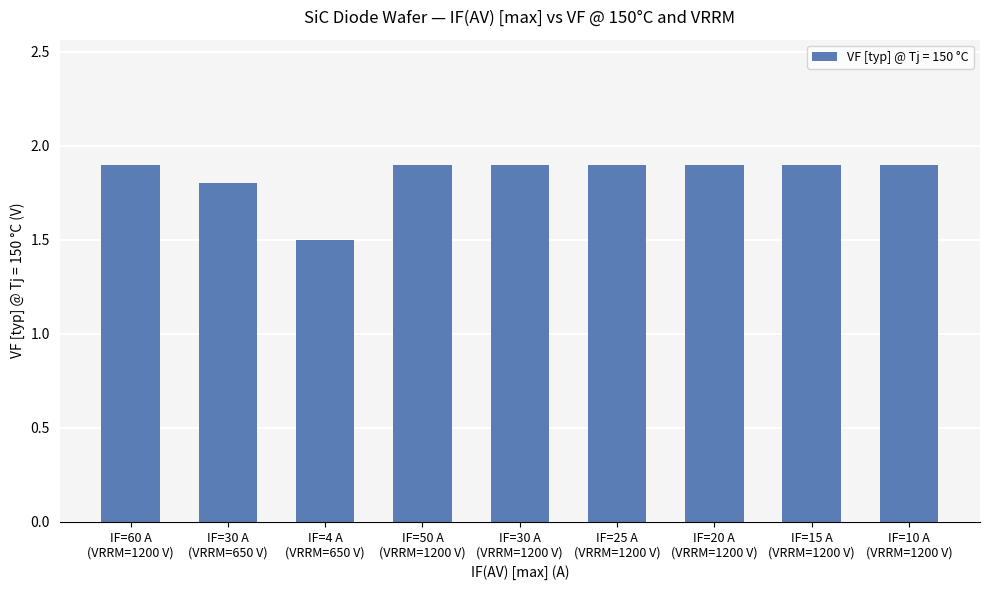

Reading left to right, what are all the values shown in this chart?

1.9	1.8	1.5	1.9	1.9	1.9	1.9	1.9	1.9